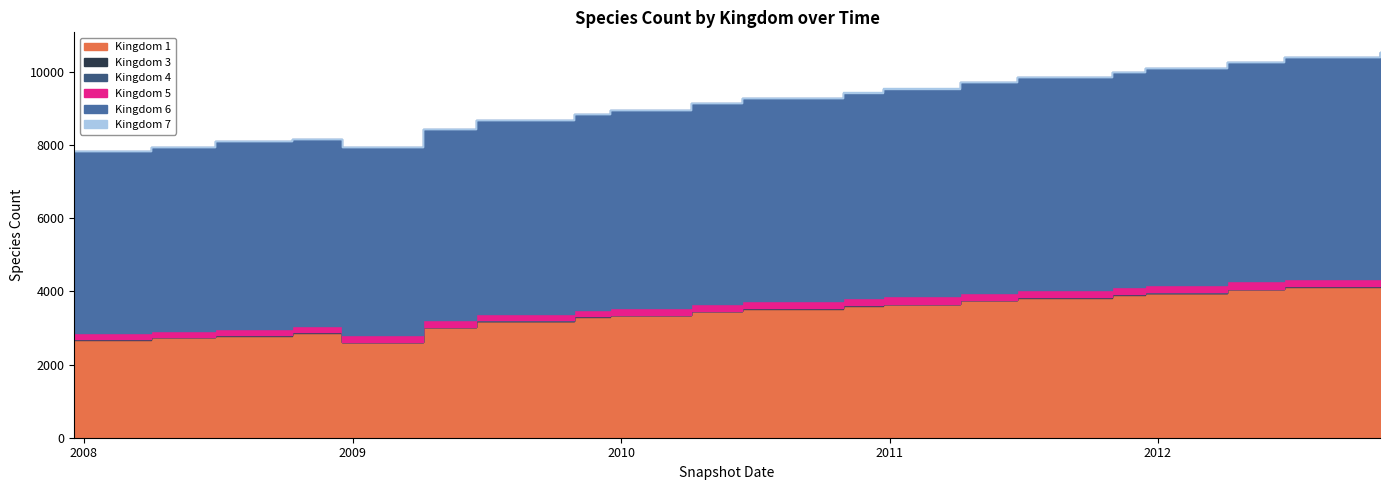

Is the value of kingdom_4 at 10 greater than the value of kingdom_6 at 16?

No